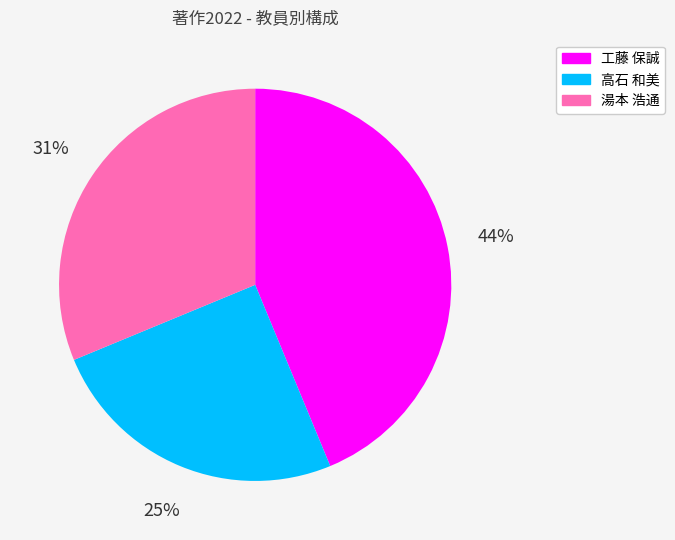

The 湯本 浩通 slice represents 31% of the pie. True or false?

True